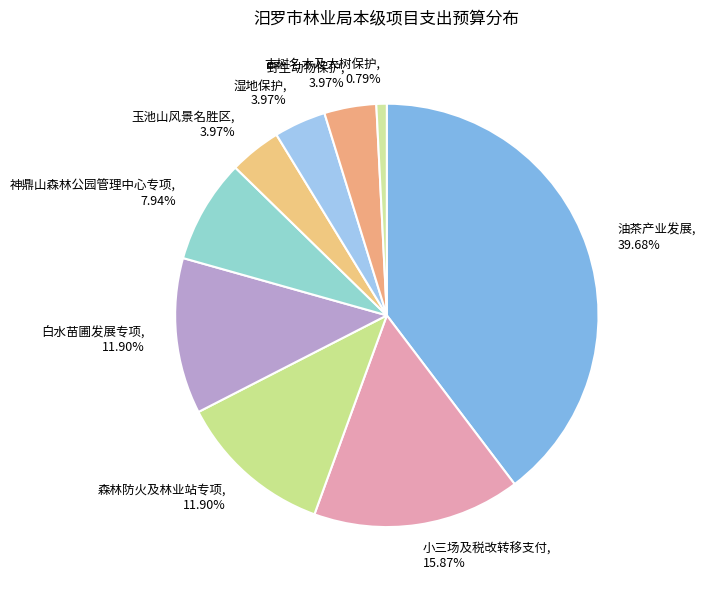

What is the smallest slice in the pie chart?

古树名木及大树保护